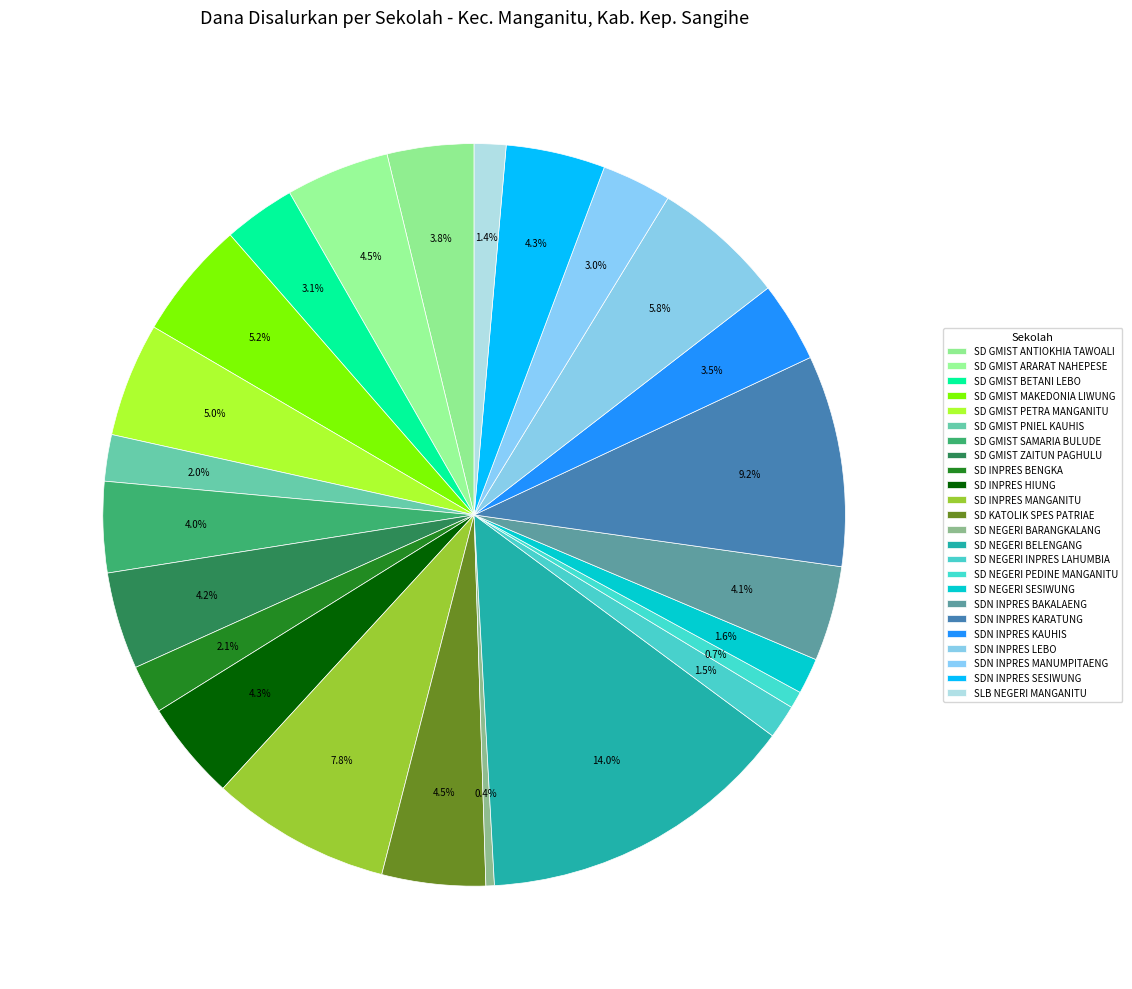

To the nearest percent, what is the average slice percentage?

4%